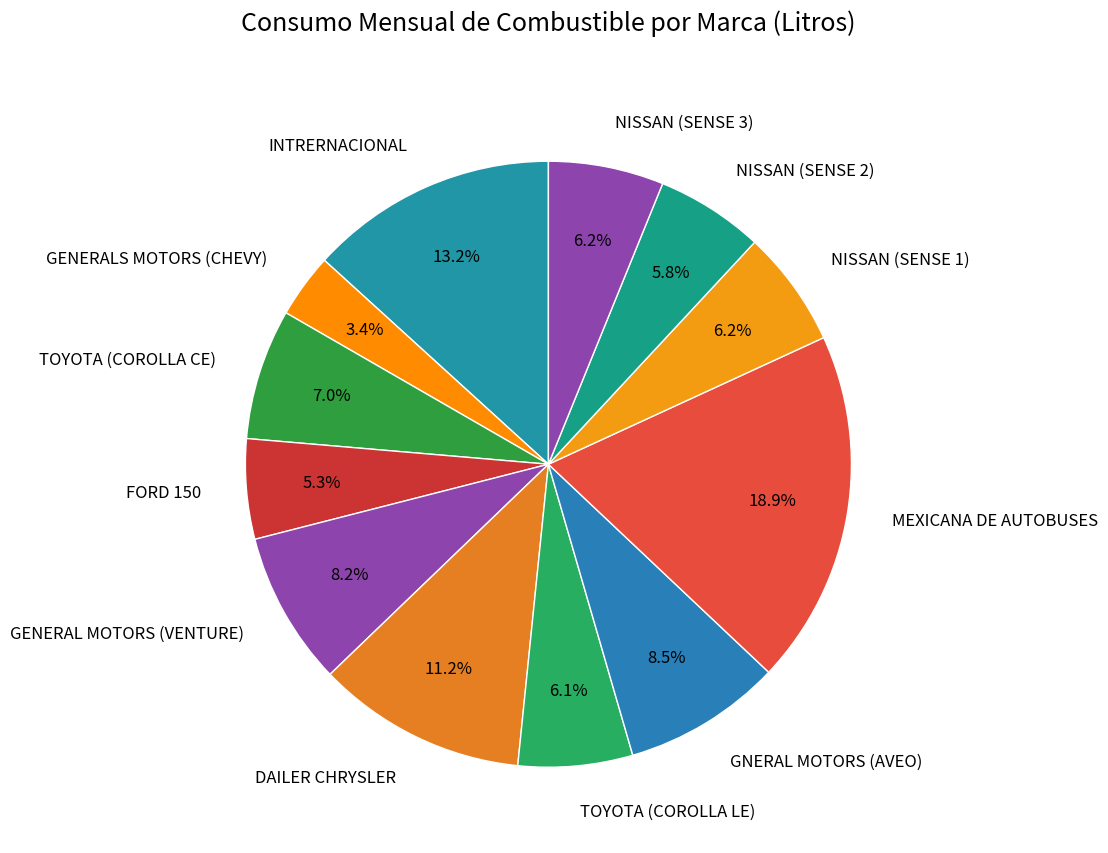

Which category has the biggest portion of the pie?

MEXICANA DE AUTOBUSES